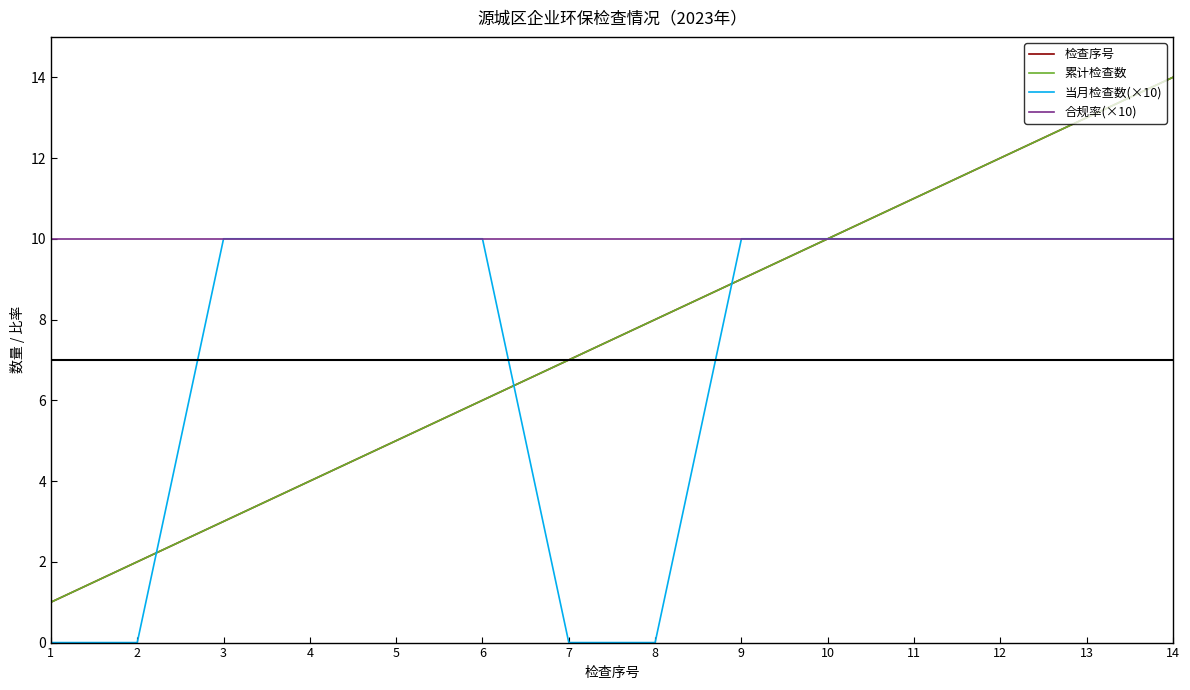

Does the chart have visible grid lines?

No